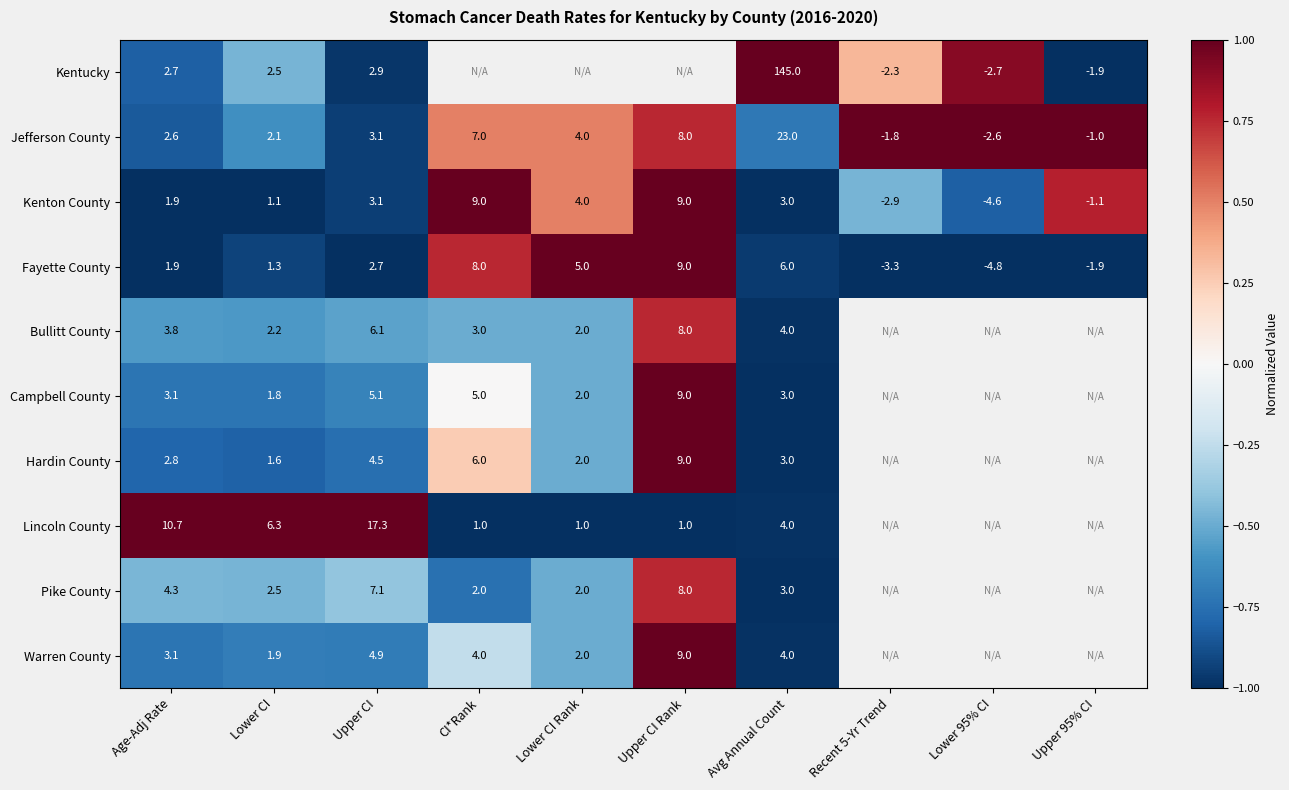

The value of Fayette County at CI*Rank is 1.3. True or false?

False